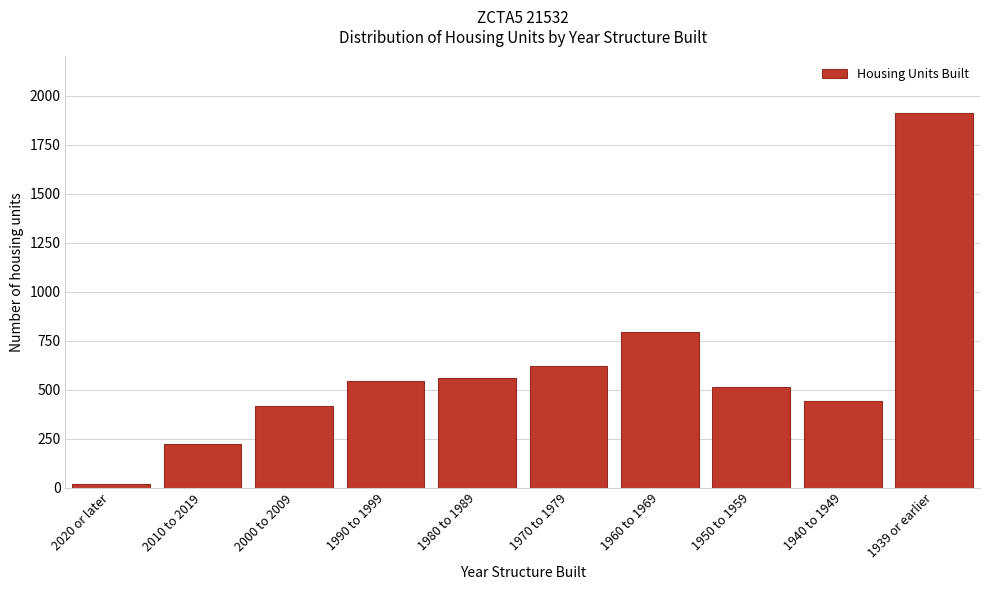

Reading right to left, extract all data points from this chart.

1914	442	512	795	621	561	543	419	221	16